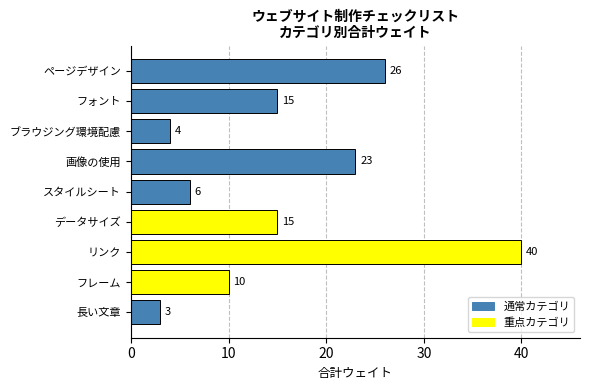

Is it true that the value at ページデザイン is 16?

False